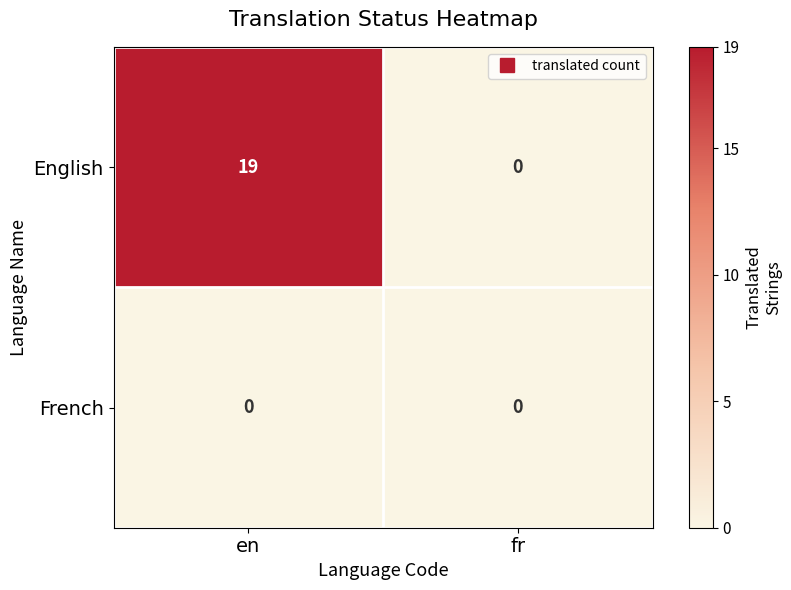

Between en and fr, which series saw the biggest shift?

English